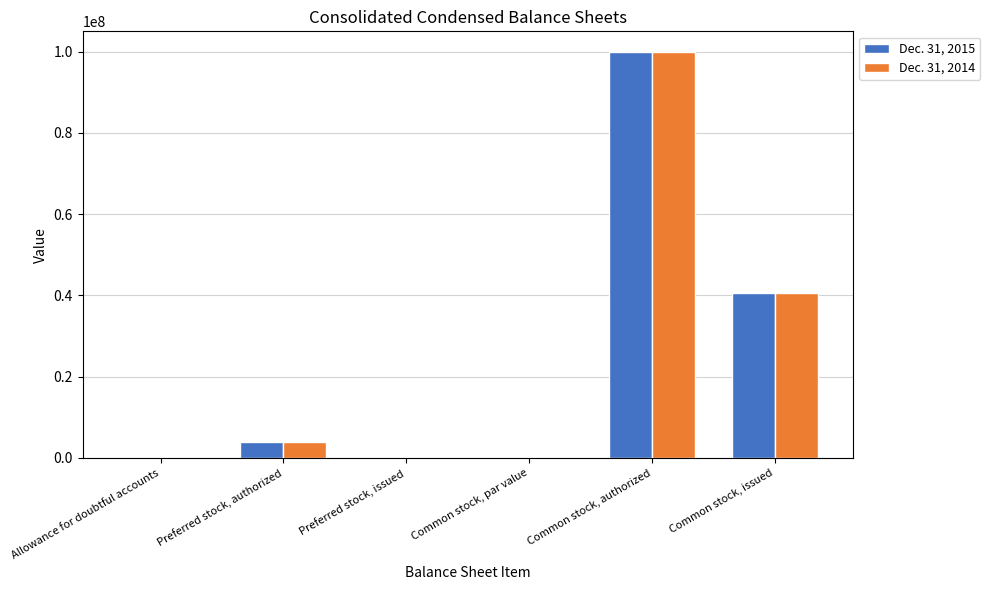

The value of Dec. 31, 2015 at Common stock, issued is 12034212. True or false?

False